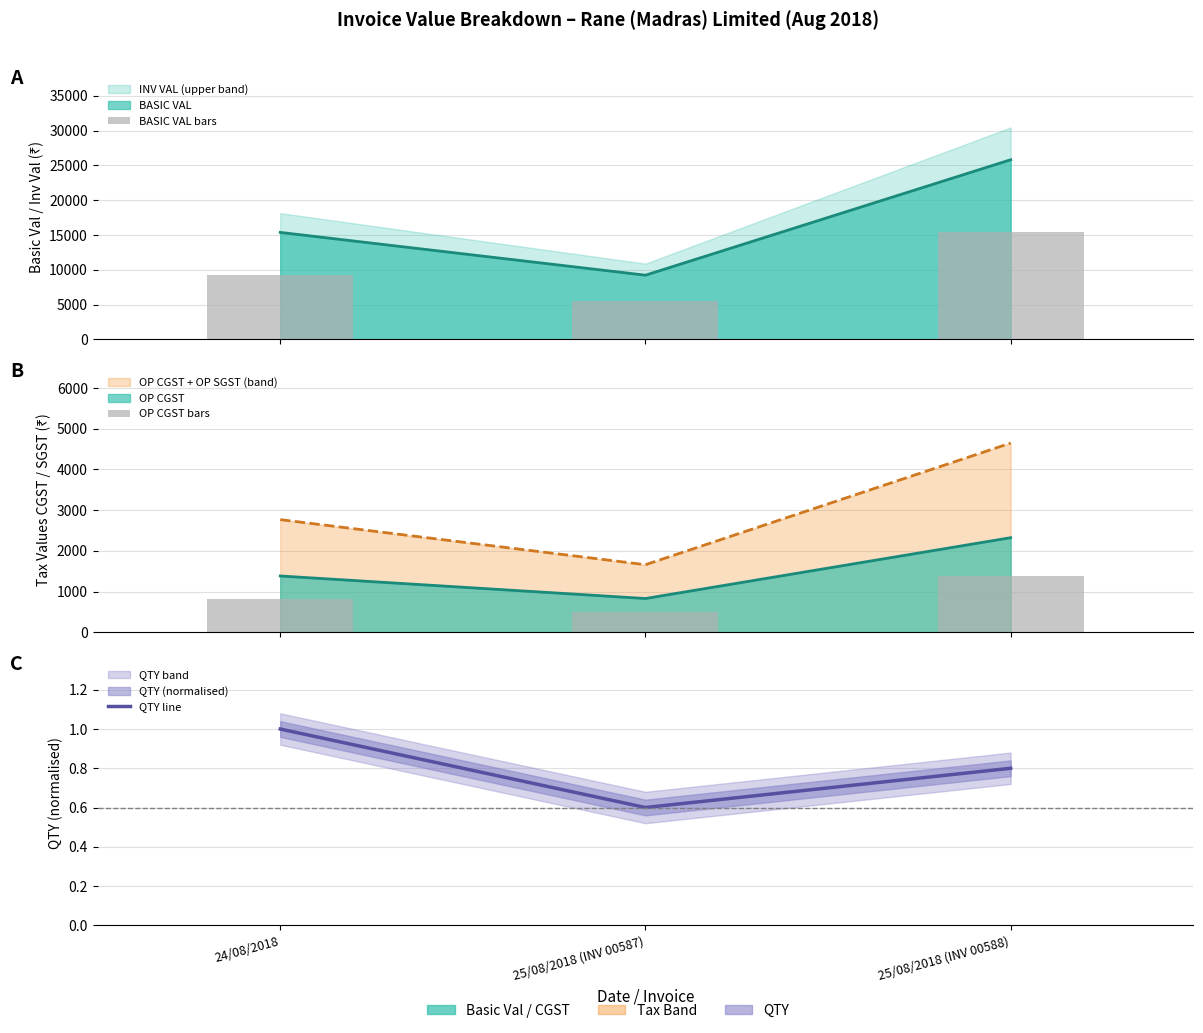

At which category is the sum across all series the highest?

25/08/2018 (INV 00588)